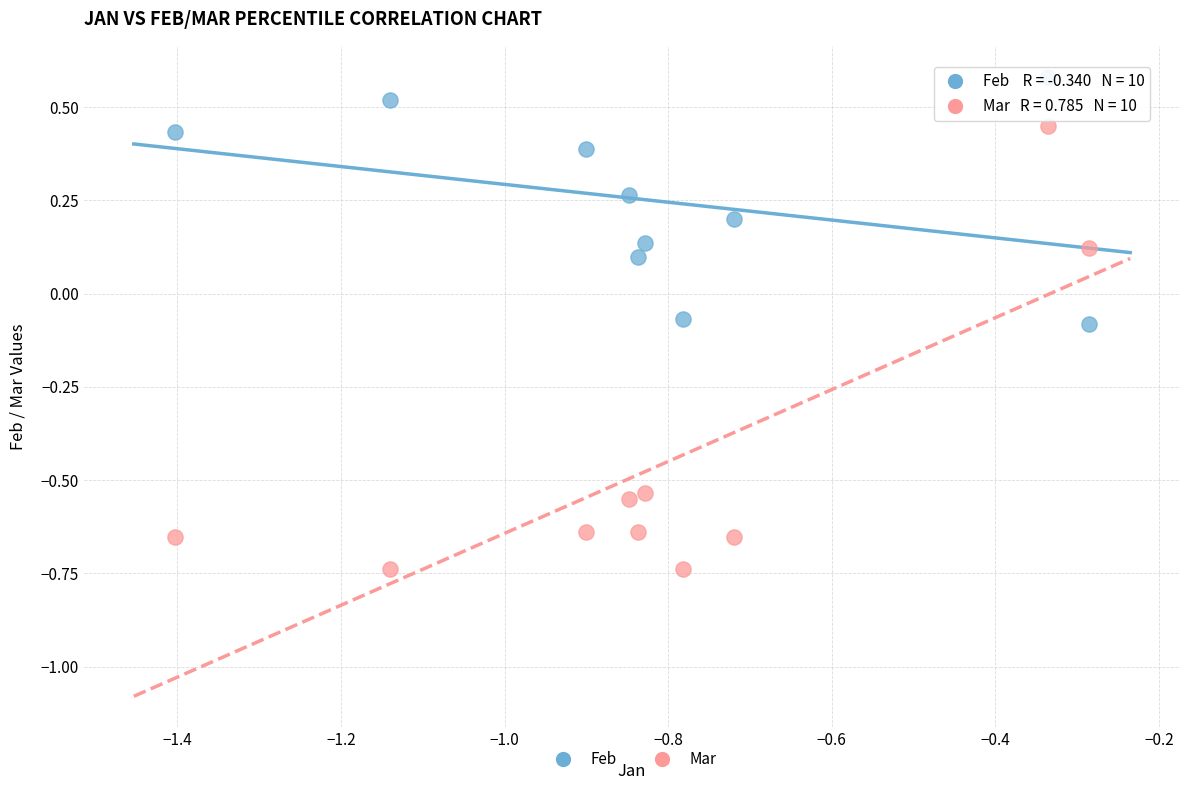

Which series has the largest Y range (max minus min)?

Mar